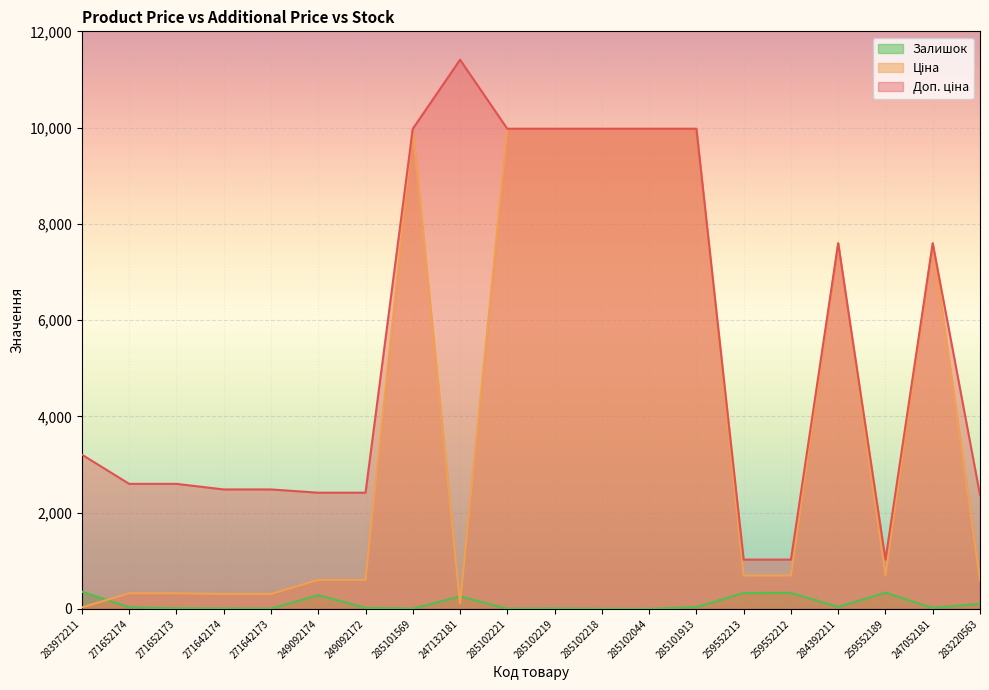

Reading right to left, extract all data points from this chart.

Ціна: 283220563=591.6	247052181=7596.5	259552189=693.7	284392211=7596.5	259552212=693.7	259552213=693.7	285101913=9975.0	285102044=9975.0	285102218=9975.0	285102219=9975.0	285102221=9975.0	247132181=114.1	285101569=9975.0	249092172=603.7	249092174=603.7	271642173=310.3	271642174=310.3	271652173=324.8	271652174=324.8	283972211=32.0
Доп. ціна: 283220563=2366.5	247052181=7596.5	259552189=1024.6	284392211=7596.5	259552212=1024.6	259552213=1024.6	285101913=9975.0	285102044=9975.0	285102218=9975.0	285102219=9975.0	285102221=9975.0	247132181=11410.0	285101569=9975.0	249092172=2414.8	249092174=2414.8	271642173=2482.4	271642174=2482.4	271652173=2598.3	271652174=2598.3	283972211=3205.0
Залишок: 283220563=106.0	247052181=20.0	259552189=339.0	284392211=43.0	259552212=333.0	259552213=330.0	285101913=39.0	285102044=1.0	285102218=3.0	285102219=9.0	285102221=5.0	247132181=260.0	285101569=7.0	249092172=21.0	249092174=288.0	271642173=7.0	271642174=9.0	271652173=12.0	271652174=33.0	283972211=360.0